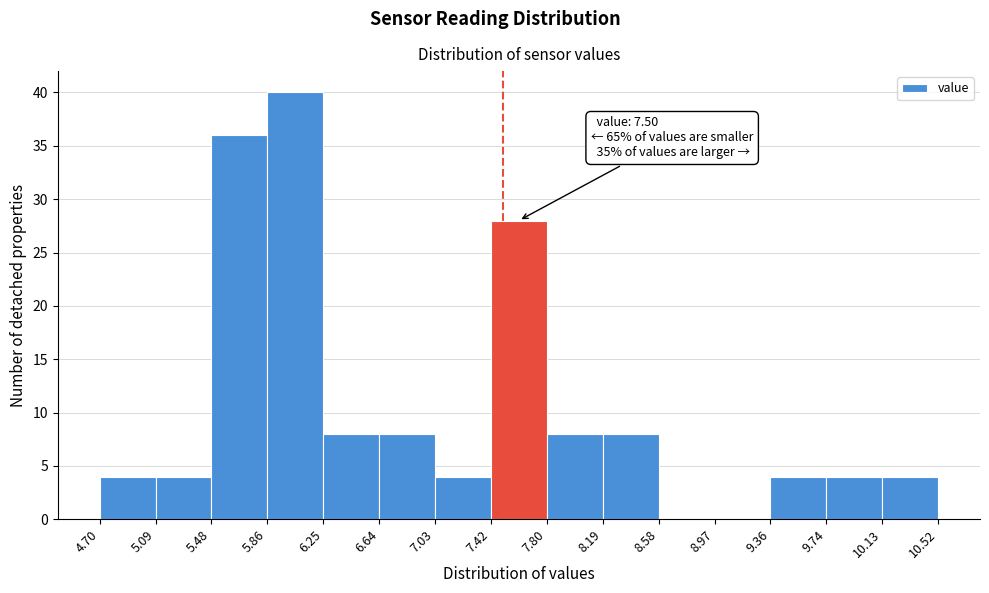

Which range on the x-axis has the tallest bar?

5.86 to 6.25